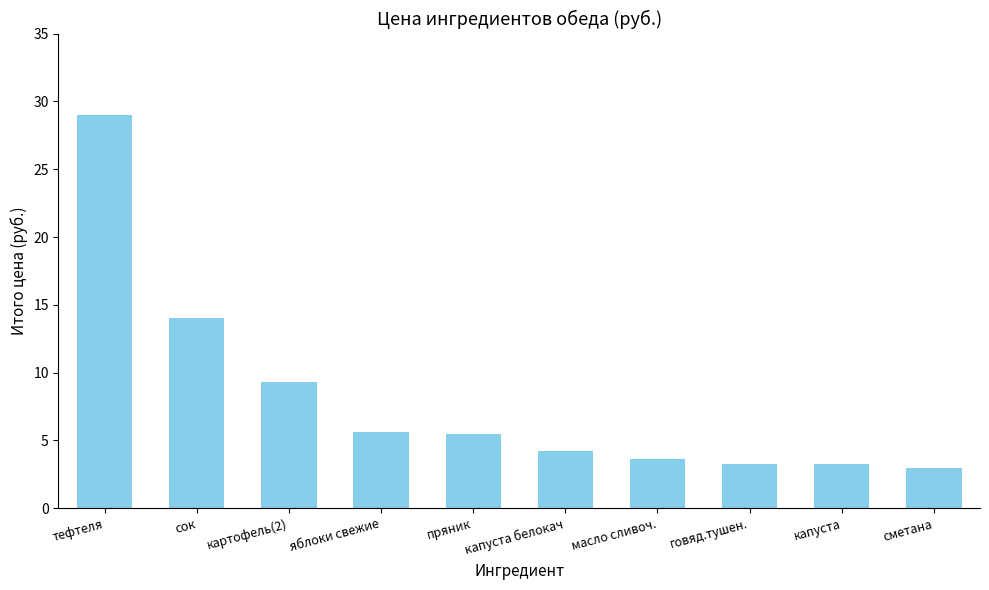

Are the bars grouped side by side (vs. stacked)?

No